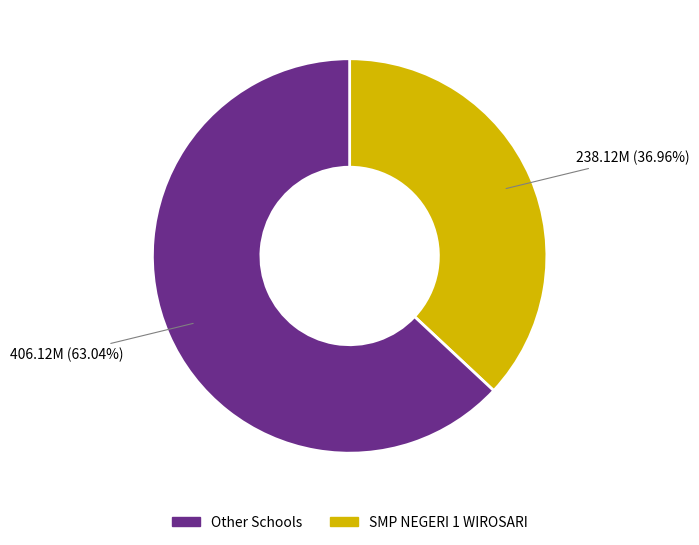

Is there any slice that represents more than half of the pie?

Yes